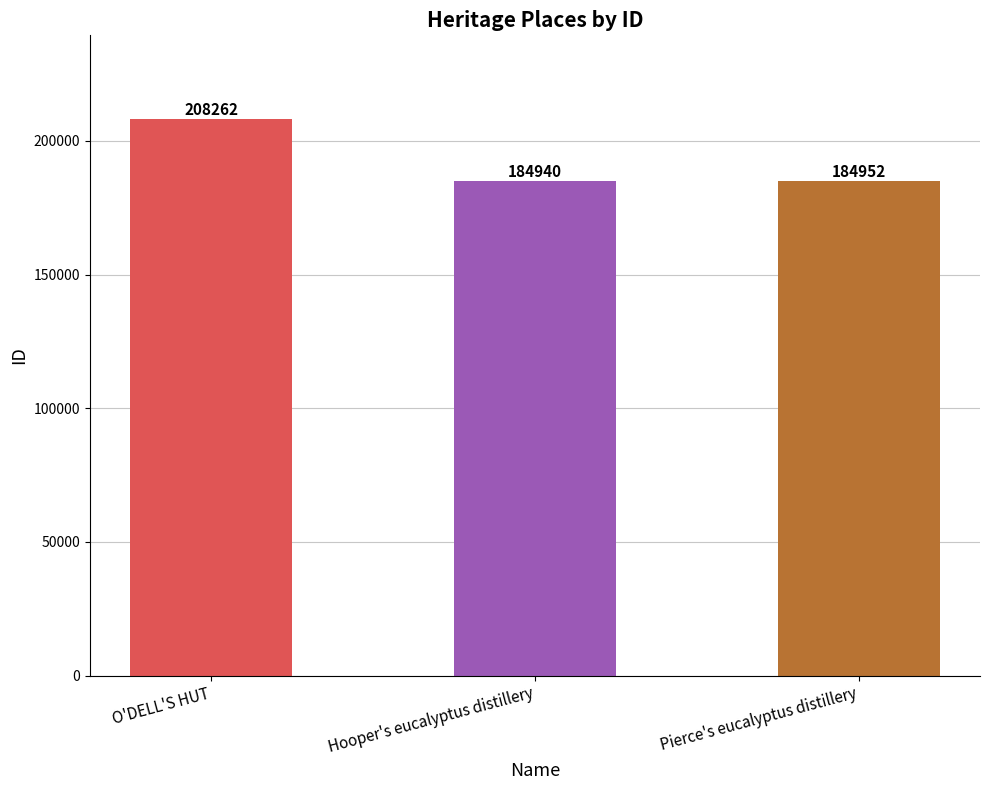

Count the number of data series in this chart.

1